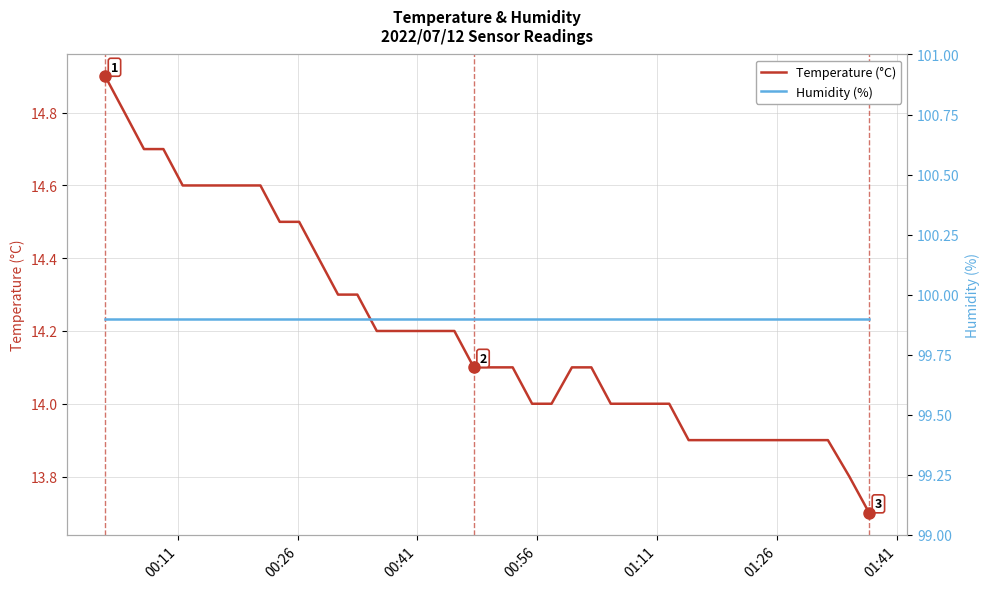

At which label does Humidity (%) reach its minimum?

00:11